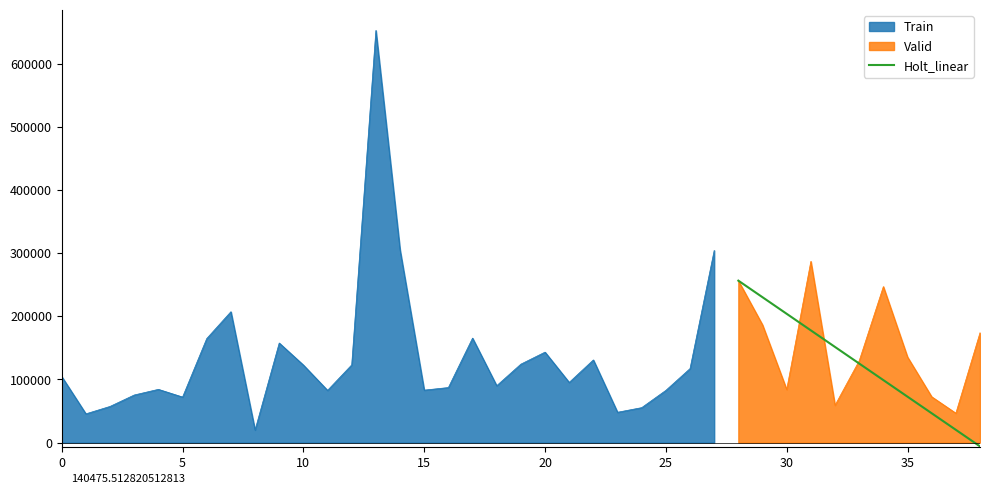

The value at 0 is 393419. True or false?

False